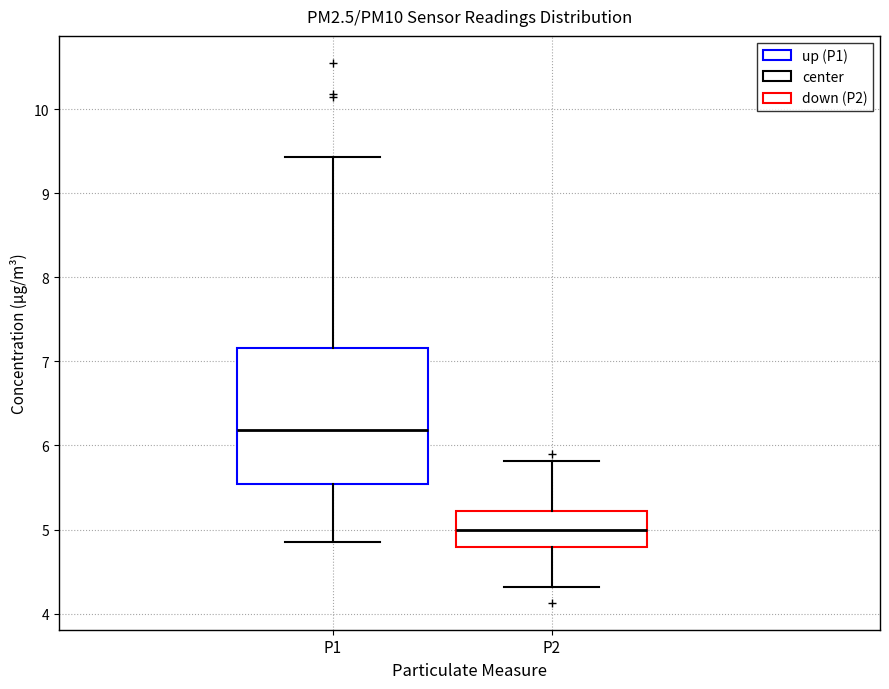

Where is the lower edge of the box for P2 on the y-axis? The values are not printed on the chart, so give them approximately, as read against the axis.

4.8